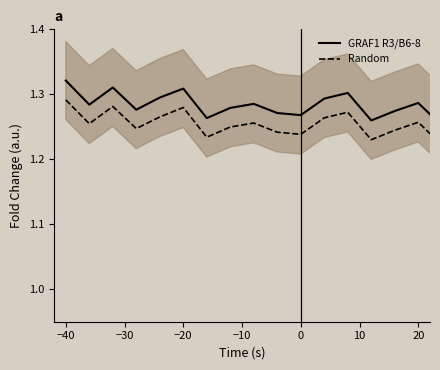

True or false: Random and GRAF1 R3/B6-8 cross at least once.

False